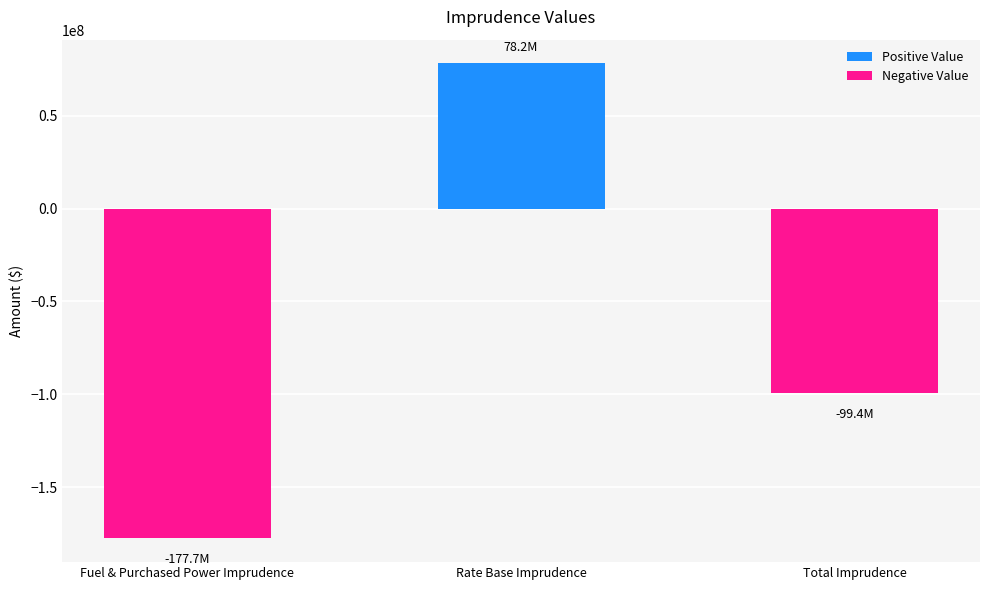

What is the average value?

-66278926.8